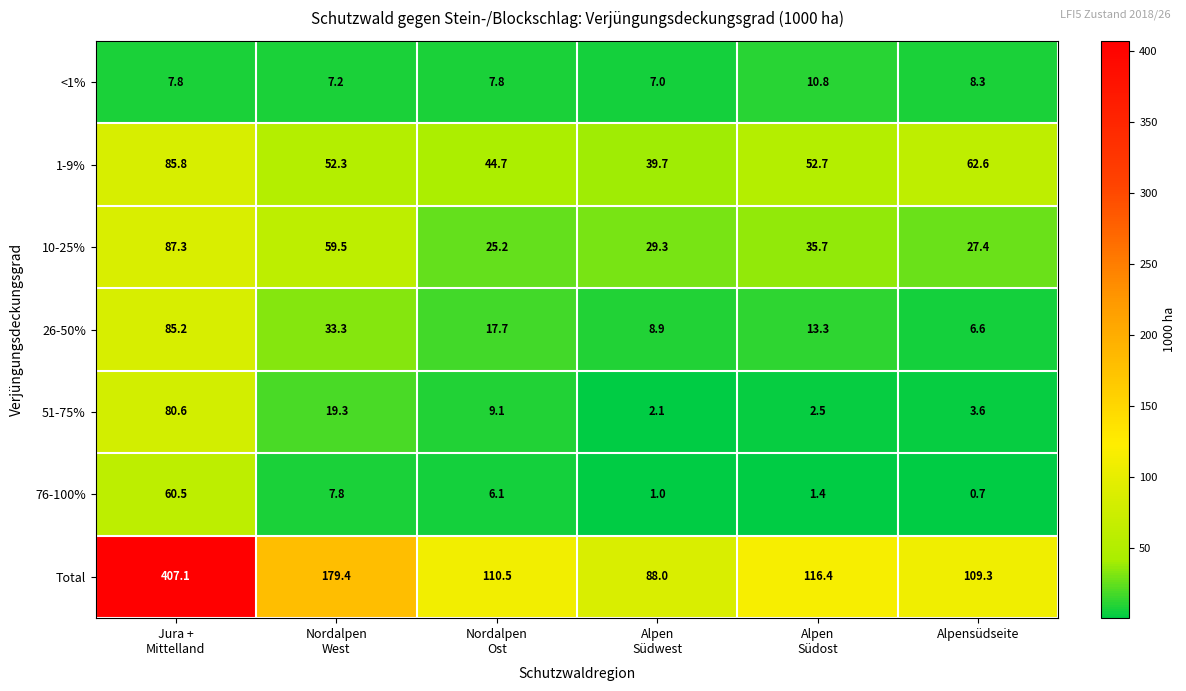

What is the highest value of the <1% series?

10.8